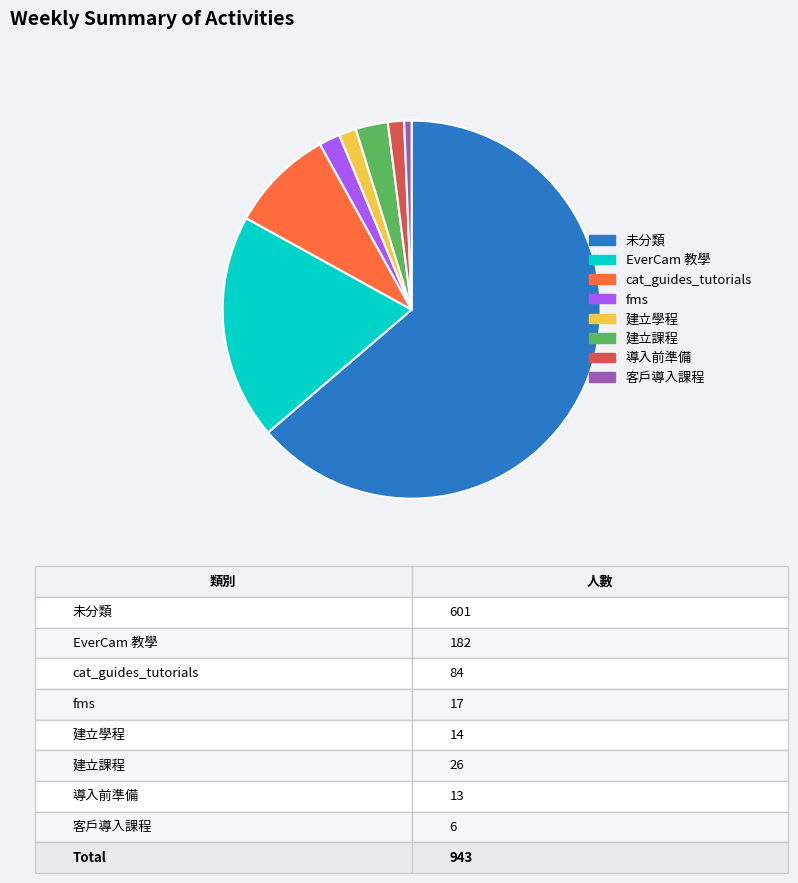

Is it true that 建立學程 is 11% of the pie?

False